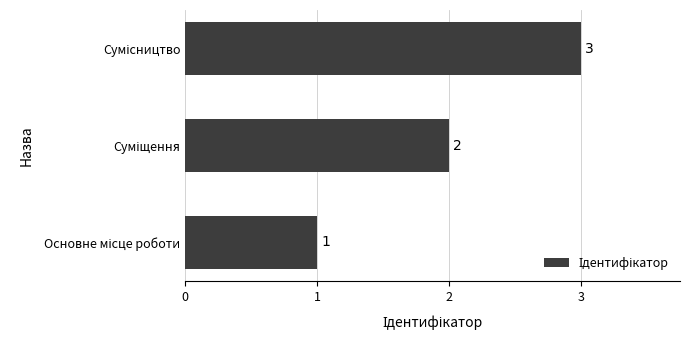

How many values are between 1 and 3?

3